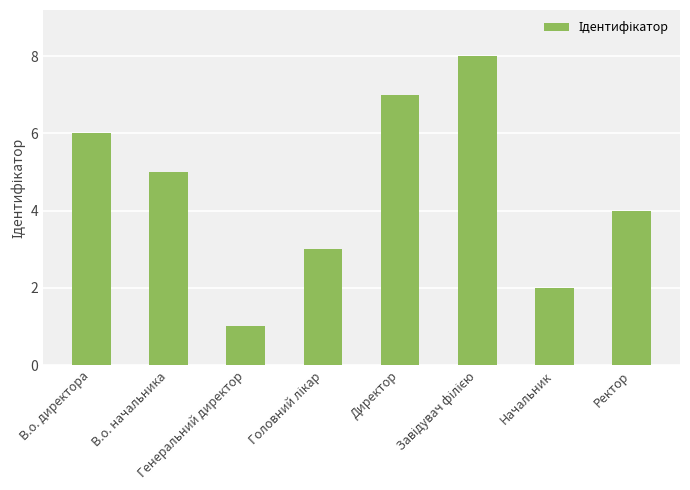

What is the difference between the second highest and minimum values?

6